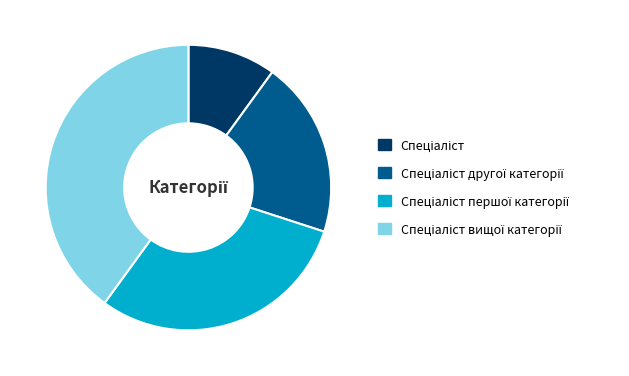

Is there a majority slice in this chart?

No